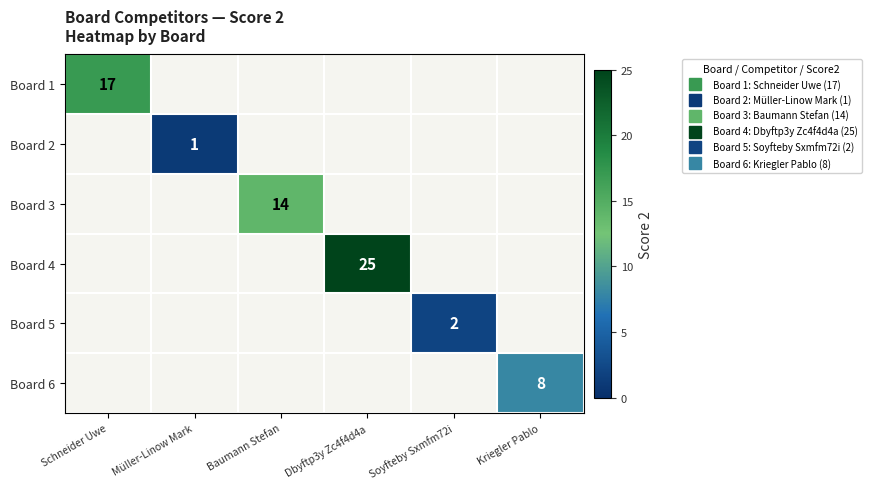

Rank the categories by Board 6 value from lowest to highest.

Schneider Uwe, Müller-Linow Mark, Baumann Stefan, Dbyftp3y Zc4f4d4a, Soyfteby Sxmfm72i, Kriegler Pablo